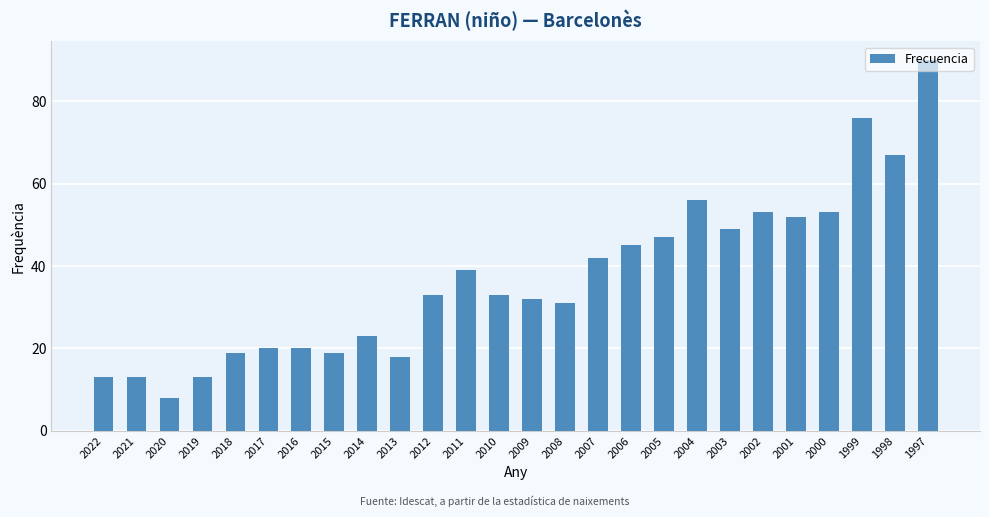

Approximately how many times larger is the value at 2016 compared to 2010?

0.6